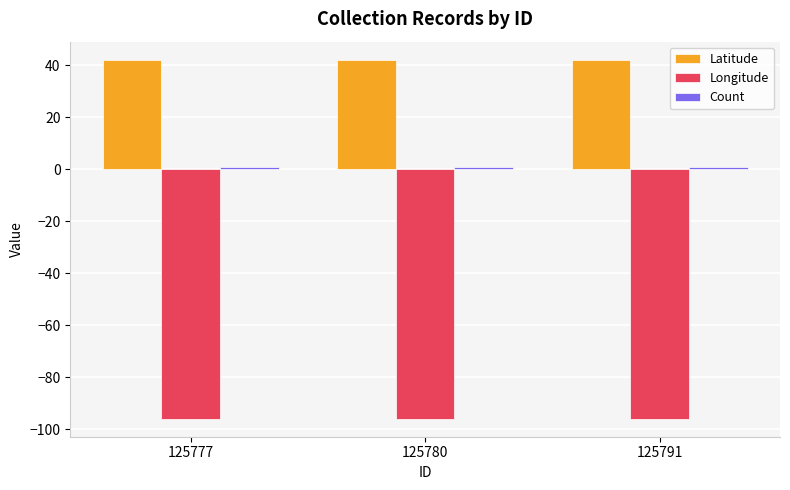

The Longitude series shows -96.0 at 125780. True or false?

True